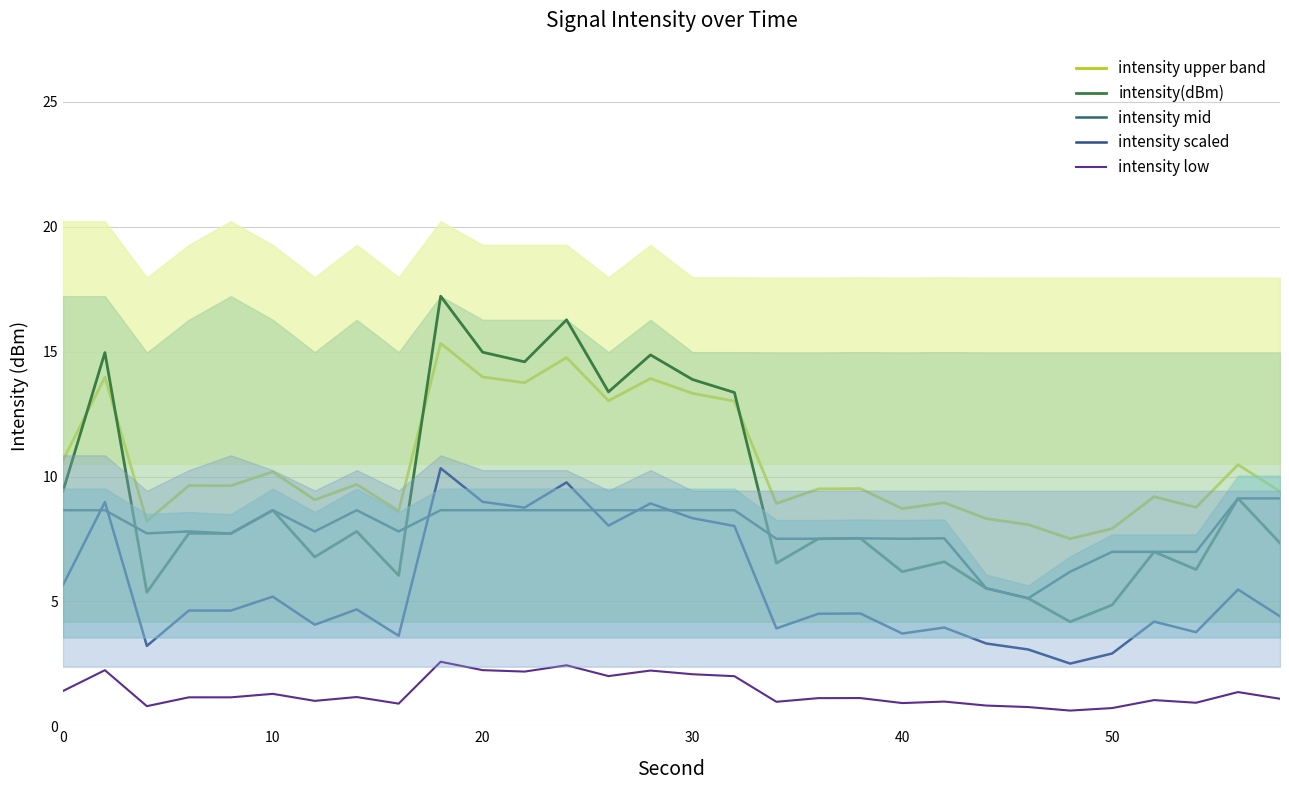

Rank the series by their maximum value, from lowest to highest.

intensity low, intensity mid, intensity scaled, intensity upper band, intensity(dBm)